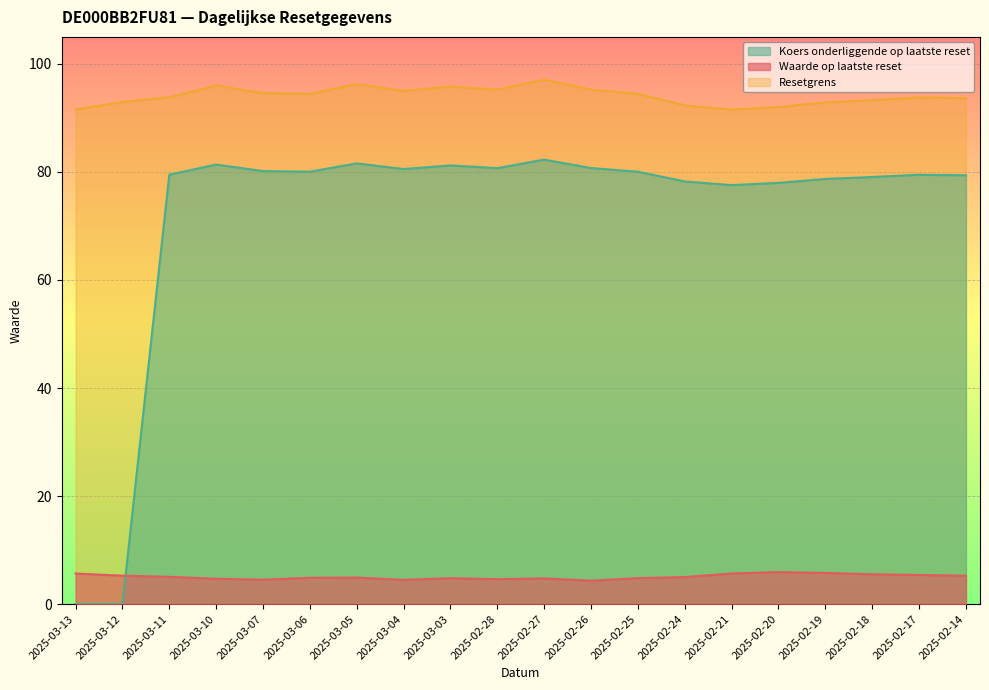

What is the maximum value shown in the chart?

97.1